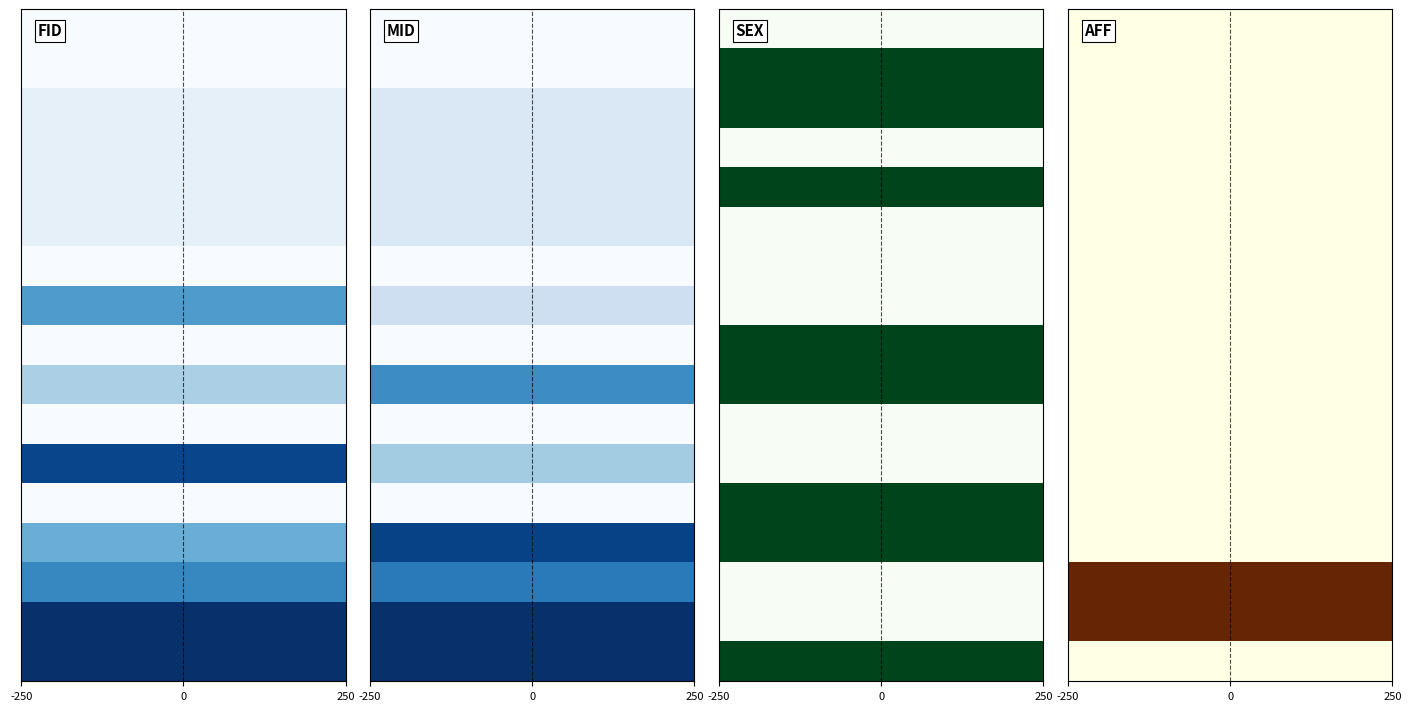

What is the total value across all series at 11?

2